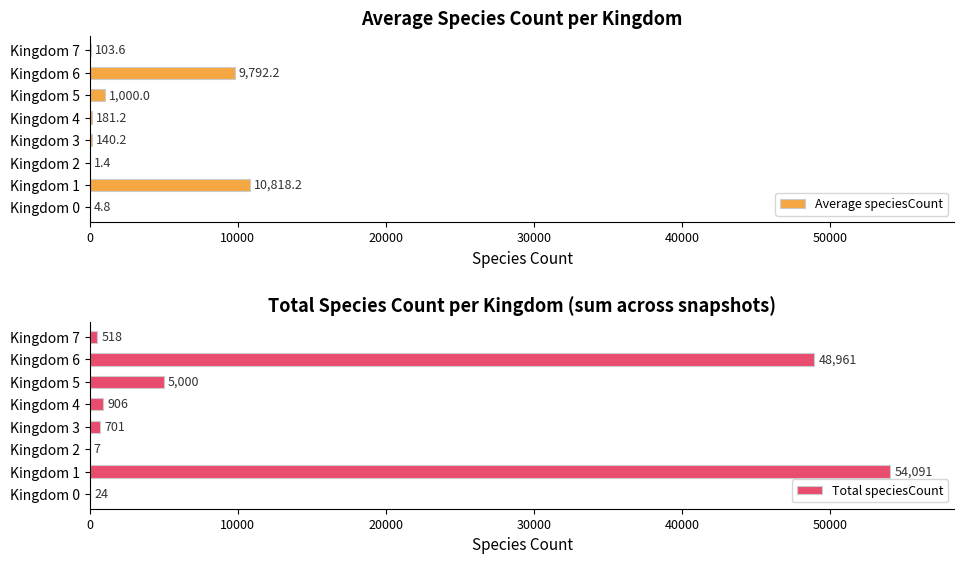

What is the sum of all Total speciesCount values?

110208